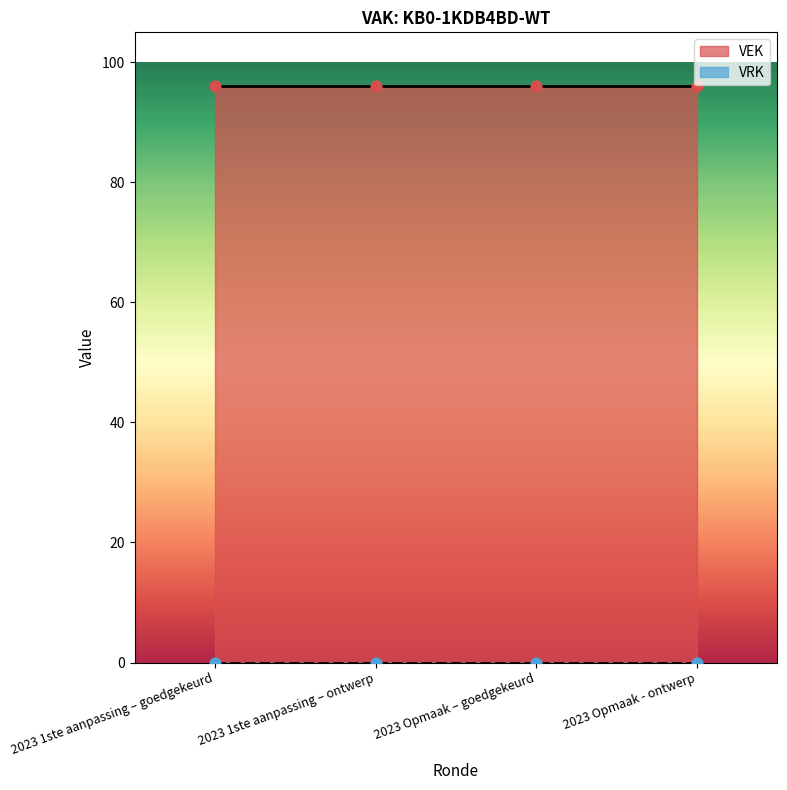

Which series has the widest spread of Y values?

VEK